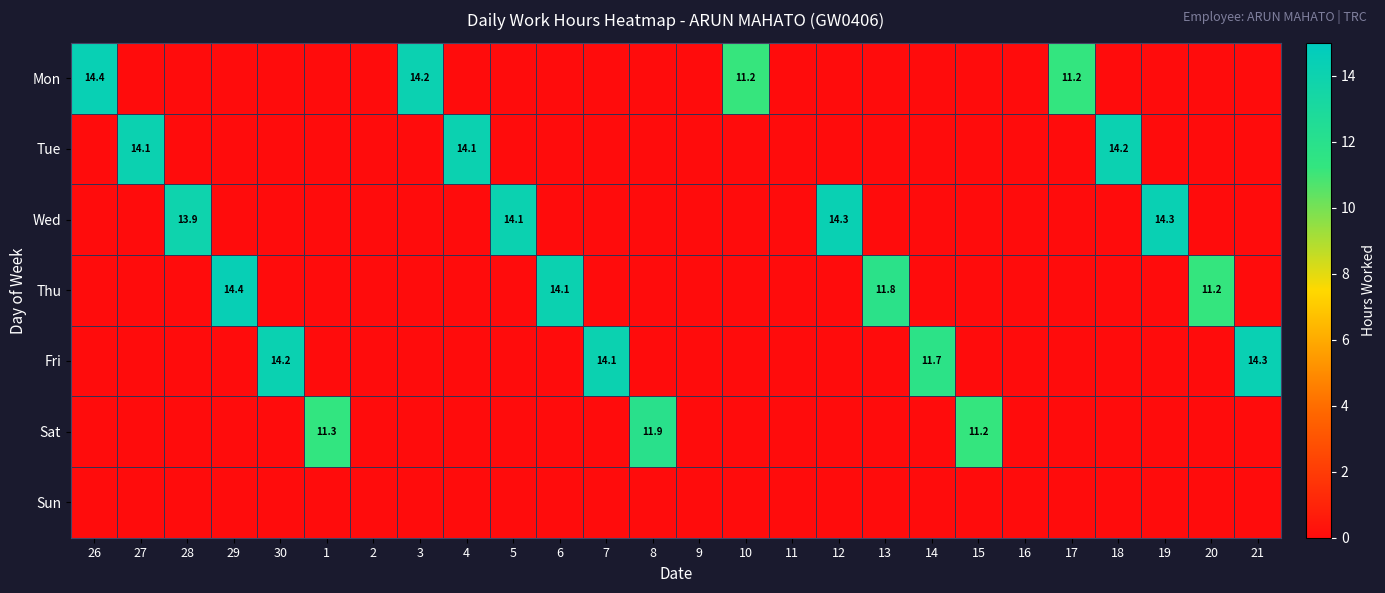

Which category has the highest value in the Sat series?

8